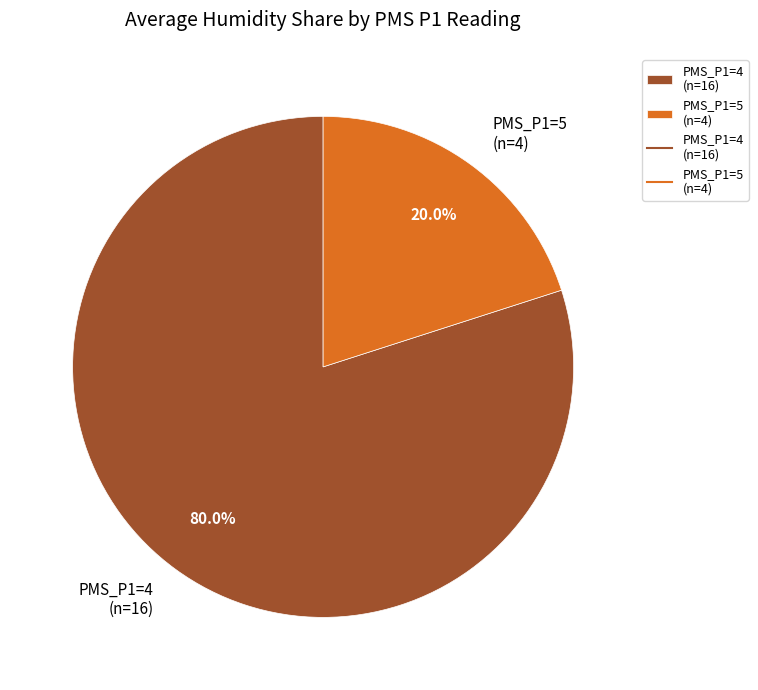

Rank the categories by value from lowest to highest.

PMS_P1=5 (n=4), PMS_P1=4 (n=16)